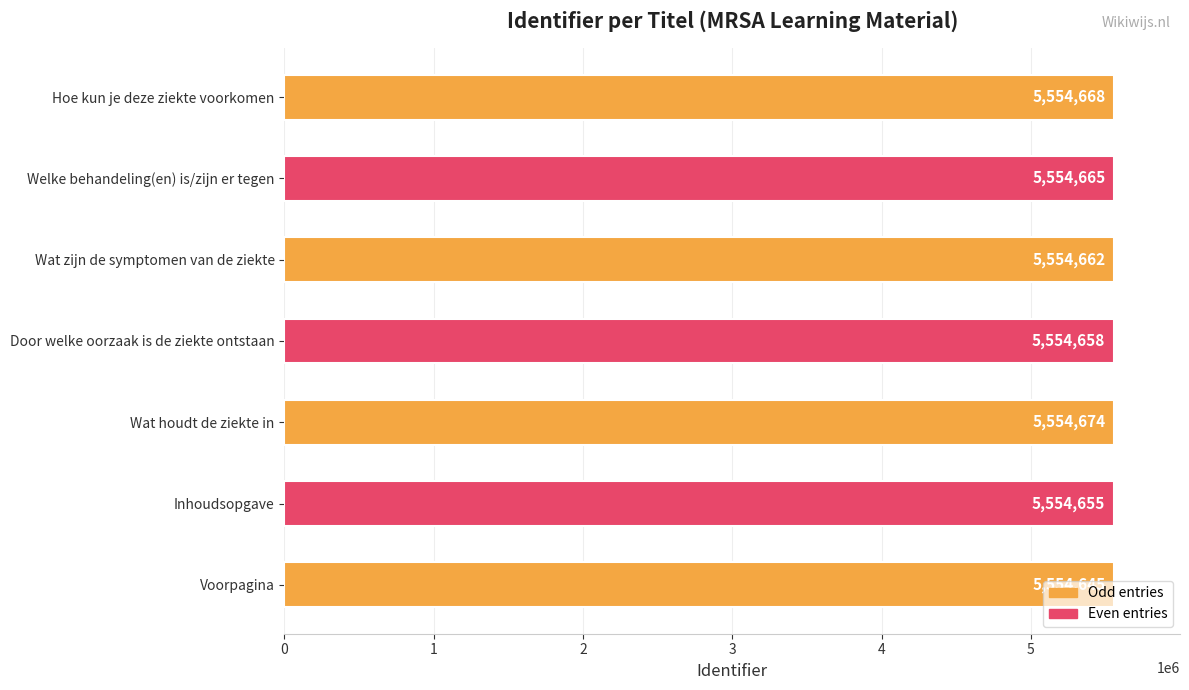

Approximately how many times larger is the value at Door welke oorzaak is de ziekte ontstaan compared to Hoe kun je deze ziekte voorkomen?

1.0